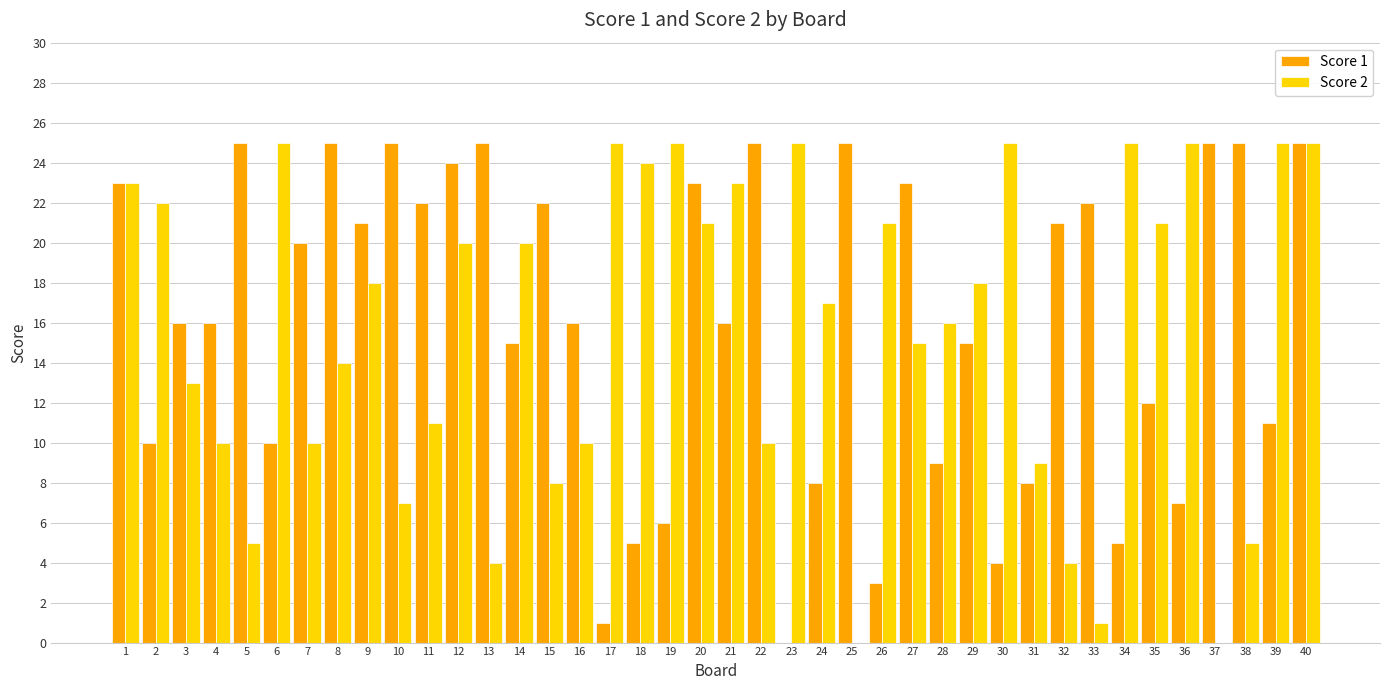

At which category is the sum across all series the highest?

40